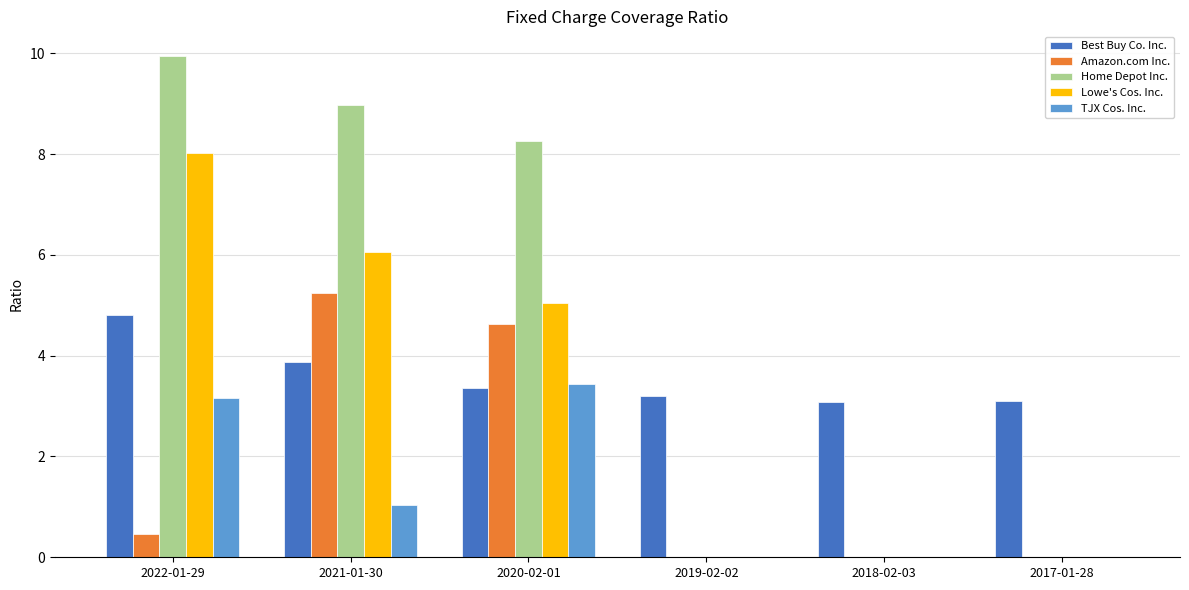

Which series has the widest spread of values?

Home Depot Inc.